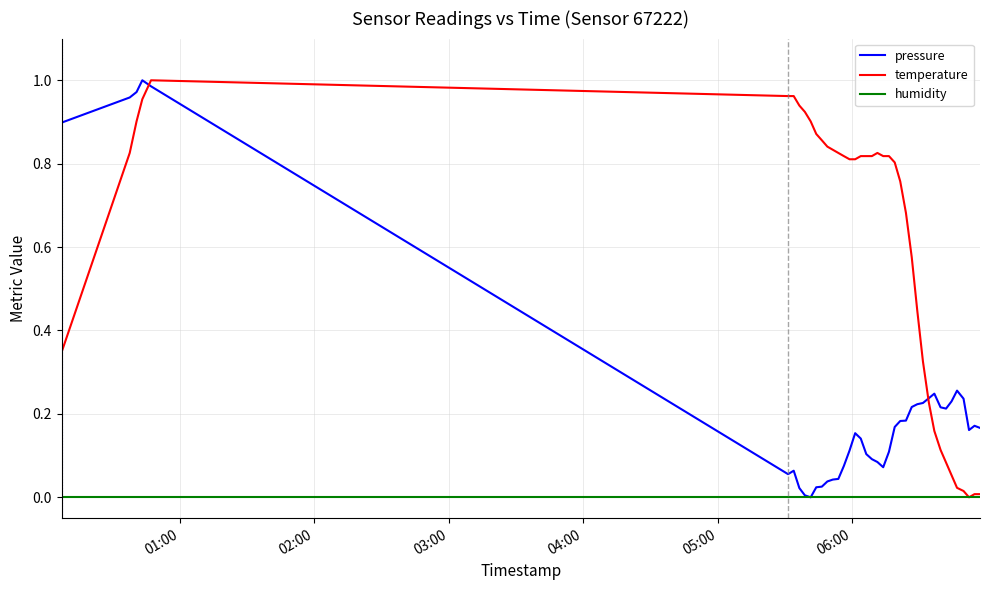

List the series in order of their overall mean, highest first.

temperature, pressure, humidity